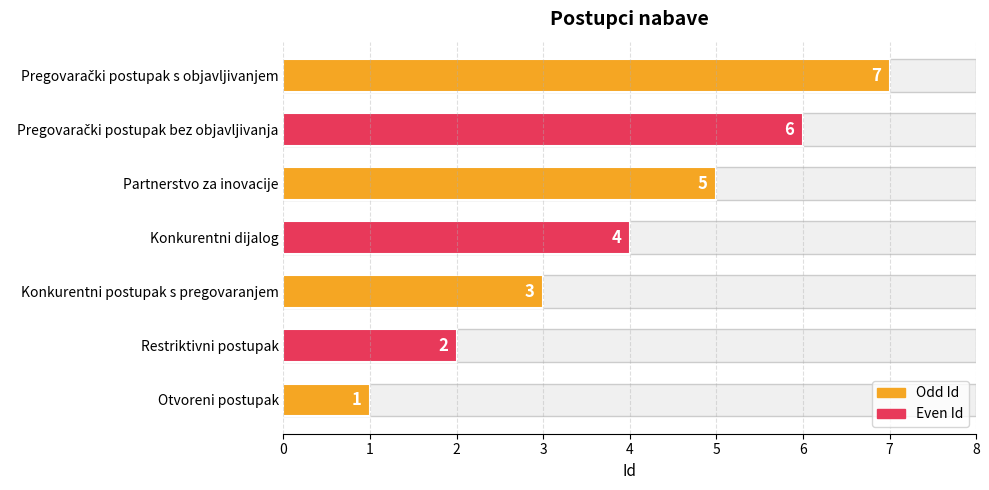

What is the change in value from Restriktivni postupak to Konkurentni dijalog?

+2